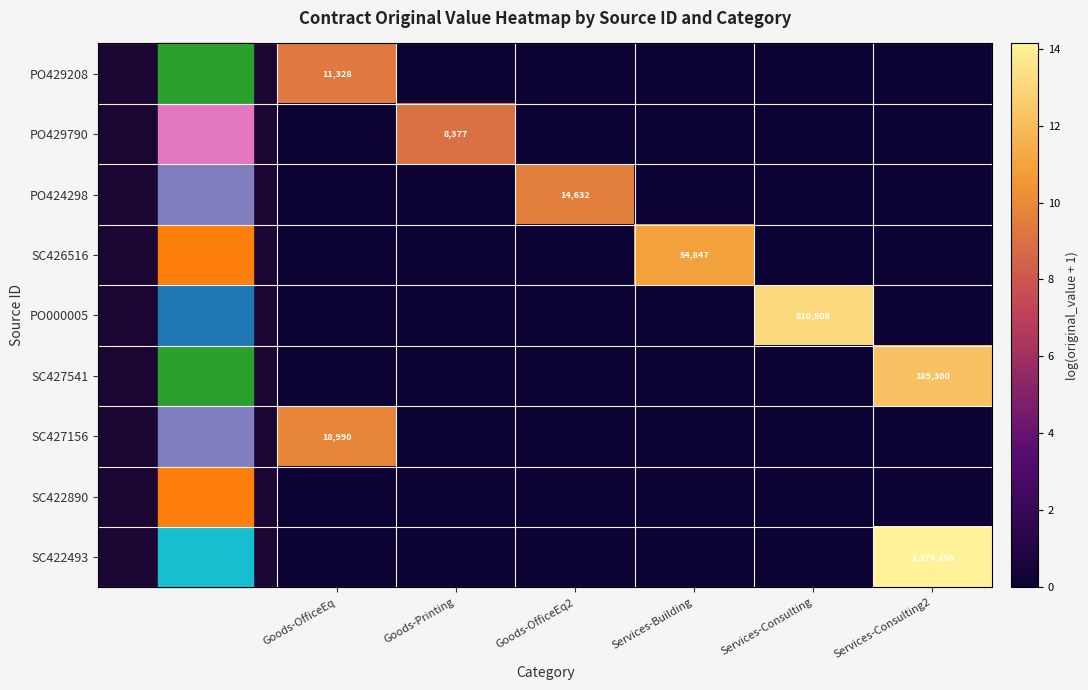

Which series has the largest total across all categories?

SC422493